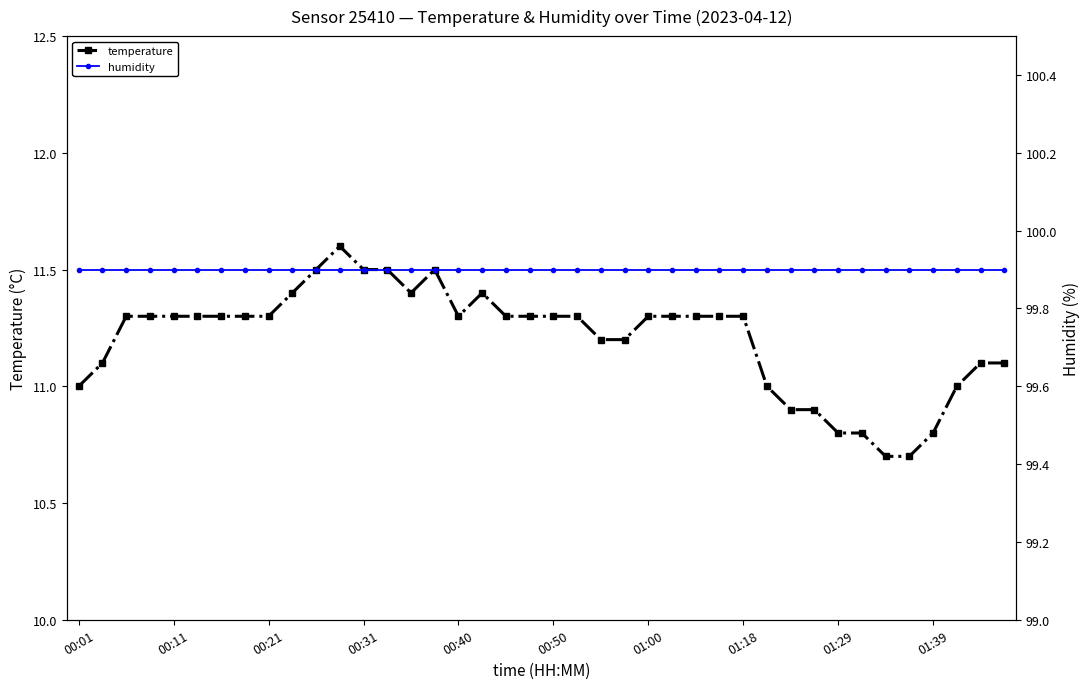

True or false: temperature has more than 0 points higher than both neighbors.

True